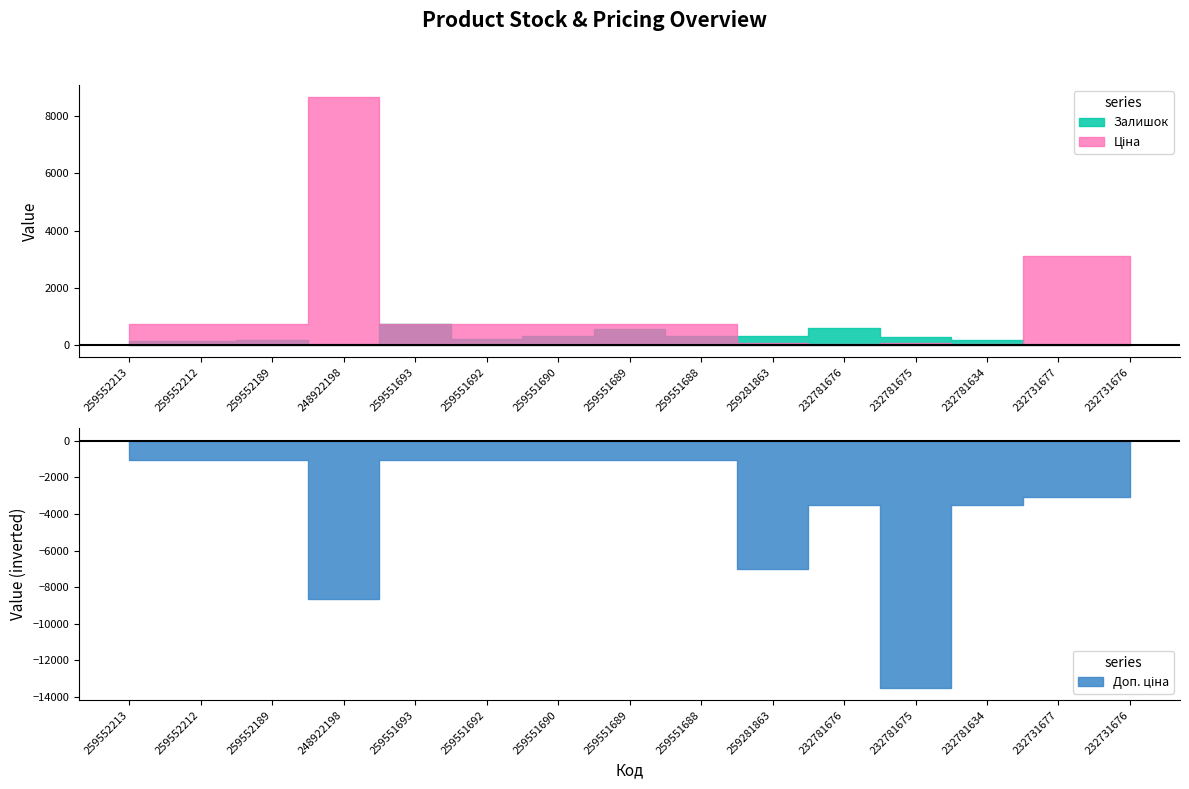

Which series has the largest total across all categories?

Доп. ціна